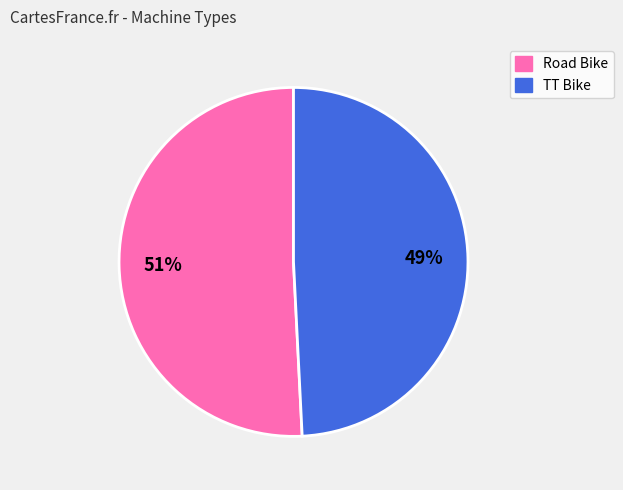

Which slice is the smallest?

TT Bike